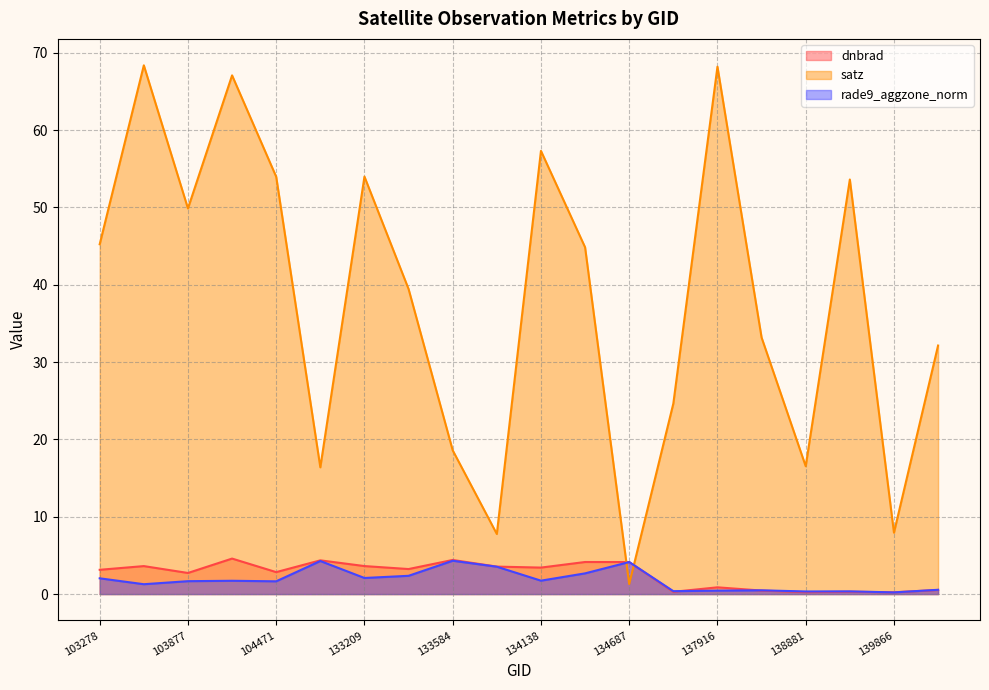

At which category does dnbrad reach its first local valley?

103877